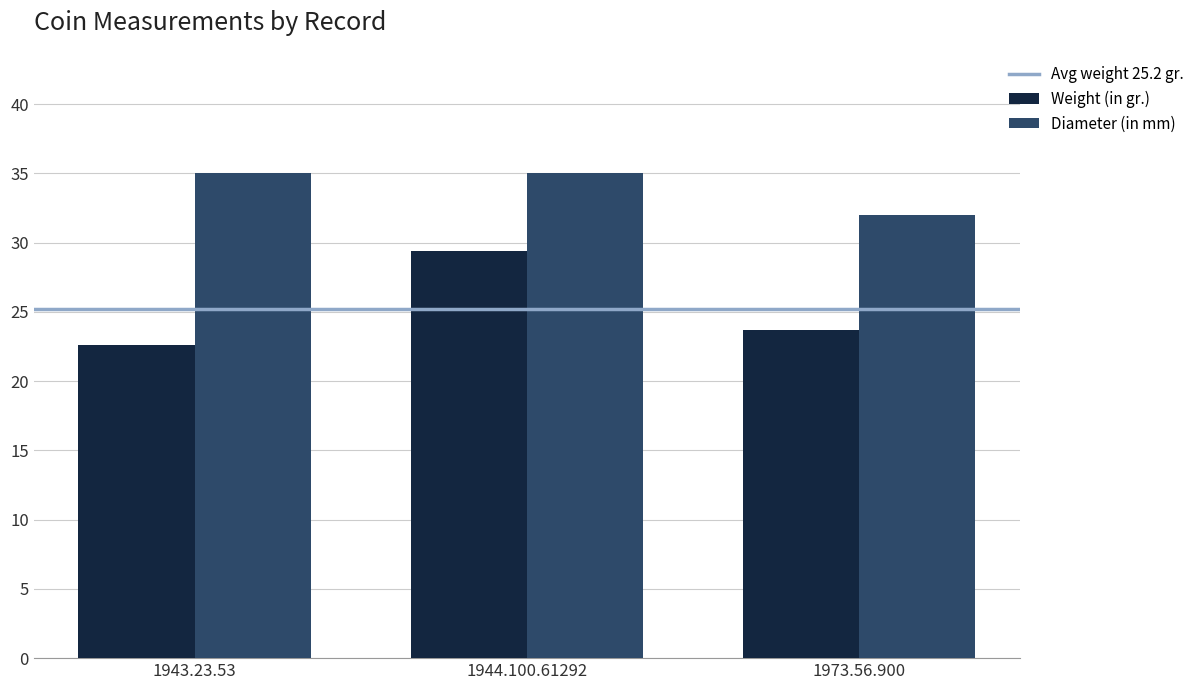

Reading left to right, extract all data points from this chart.

Weight (in gr.): 1943.23.53=22.6	1944.100.61292=29.4	1973.56.900=23.7
Diameter (in mm): 1943.23.53=35.0	1944.100.61292=35.0	1973.56.900=32.0